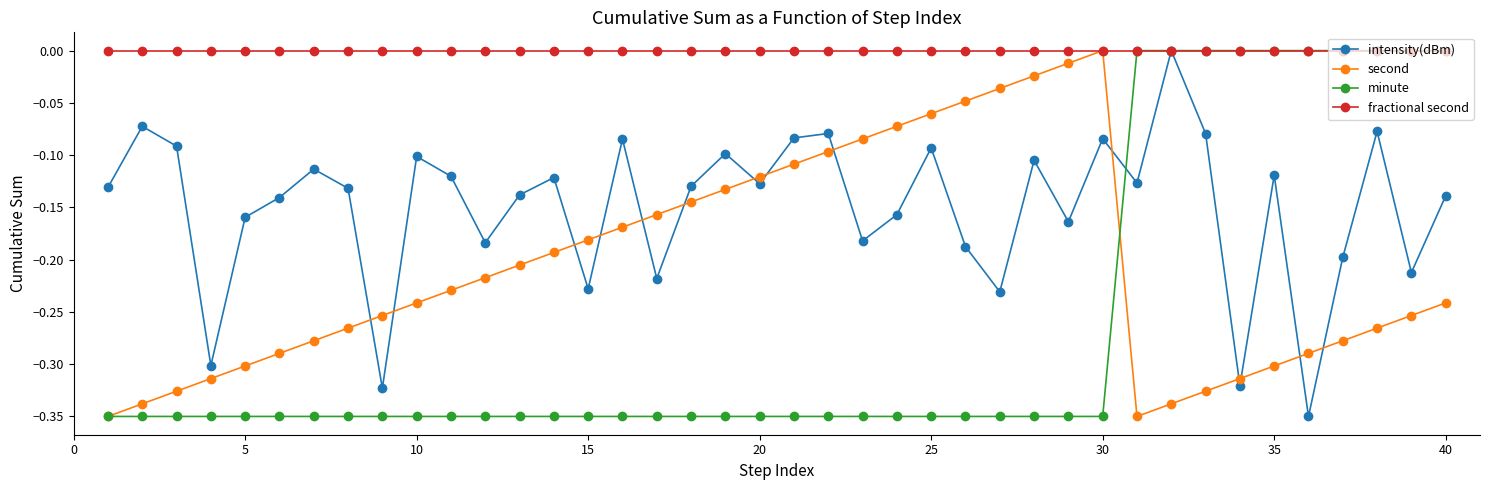

In intensity(dBm), how many points are lower than both neighbors (excluding endpoints)?

13